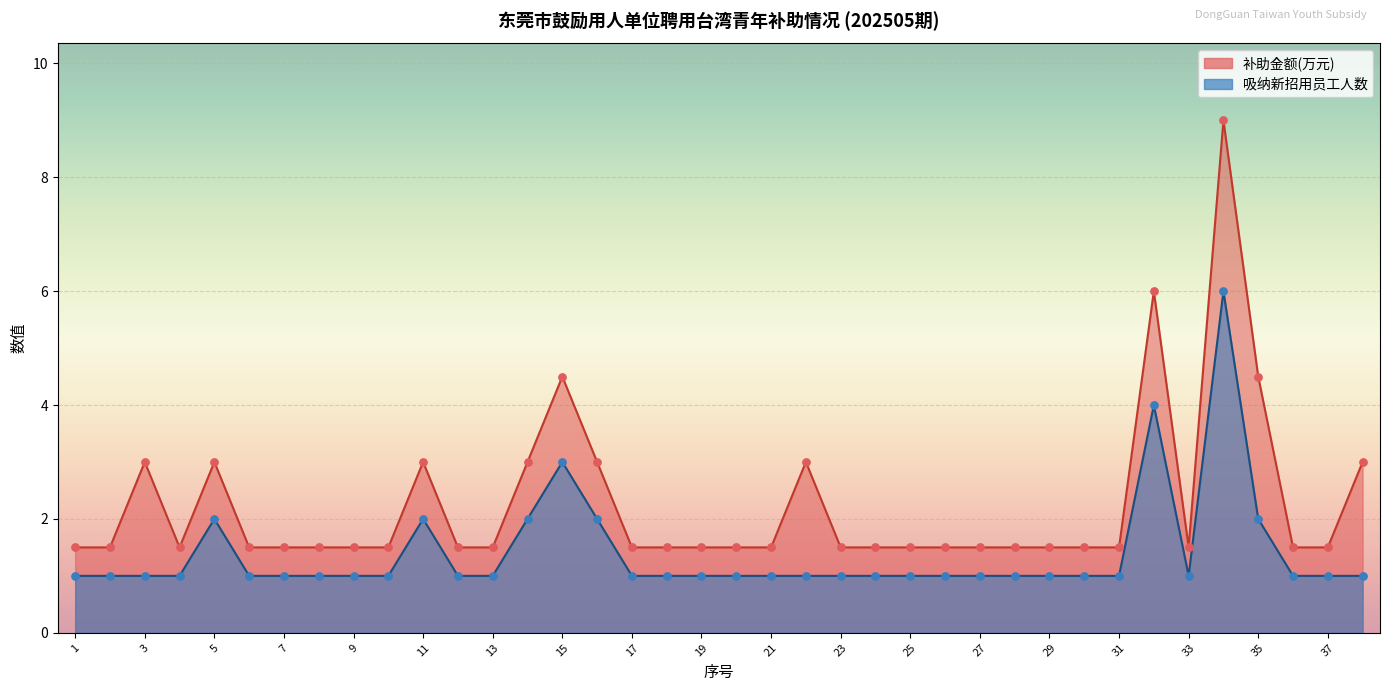

What are all the series names shown in the legend?

吸纳新招用员工人数, 补助金额(万元)